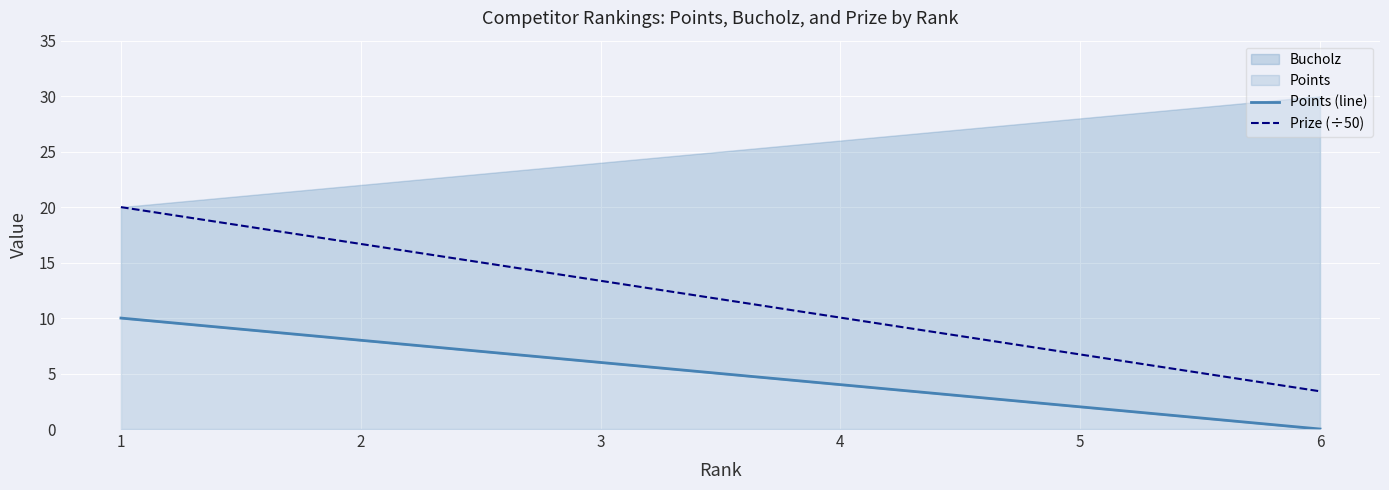

At which label is Prize (÷50) closest to 11?

4